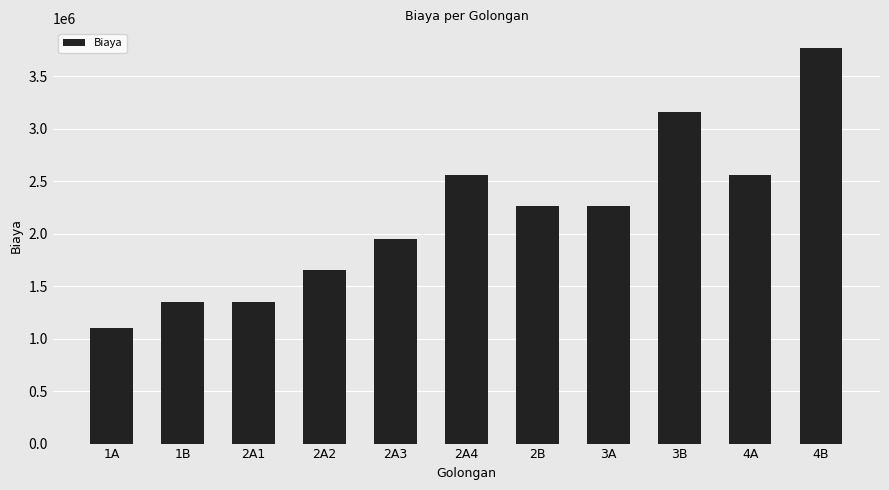

Where does the data first go above 2261000?

2A4